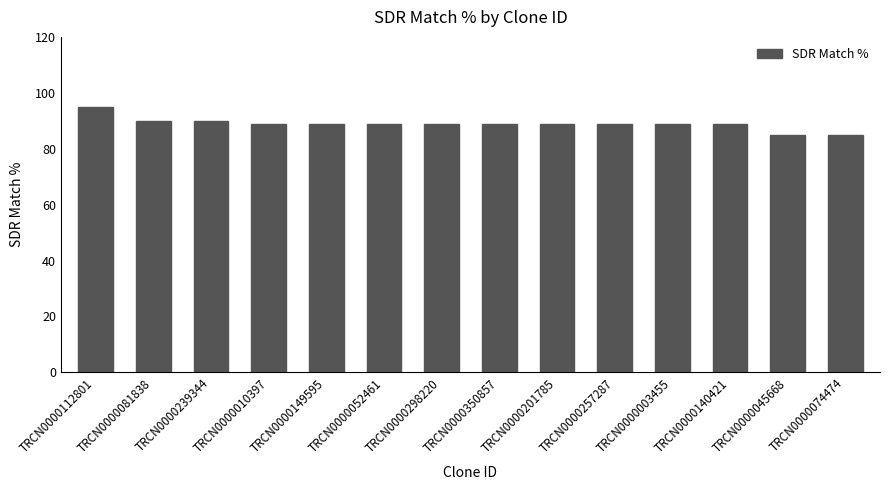

The value at TRCN0000350857 is 89. True or false?

True